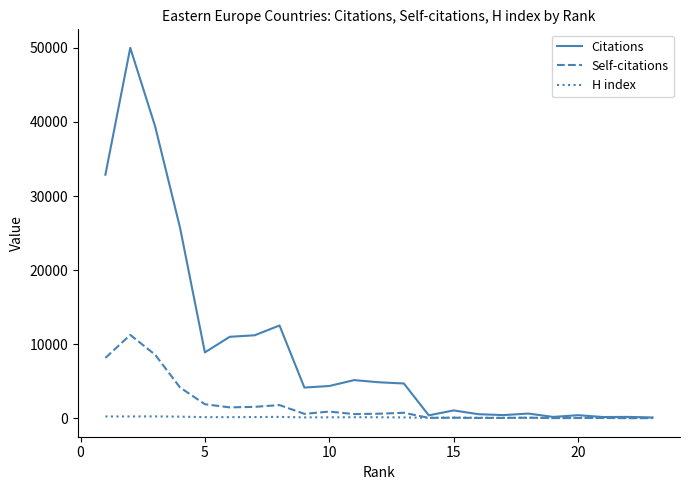

What is the average value of the H index series?

121